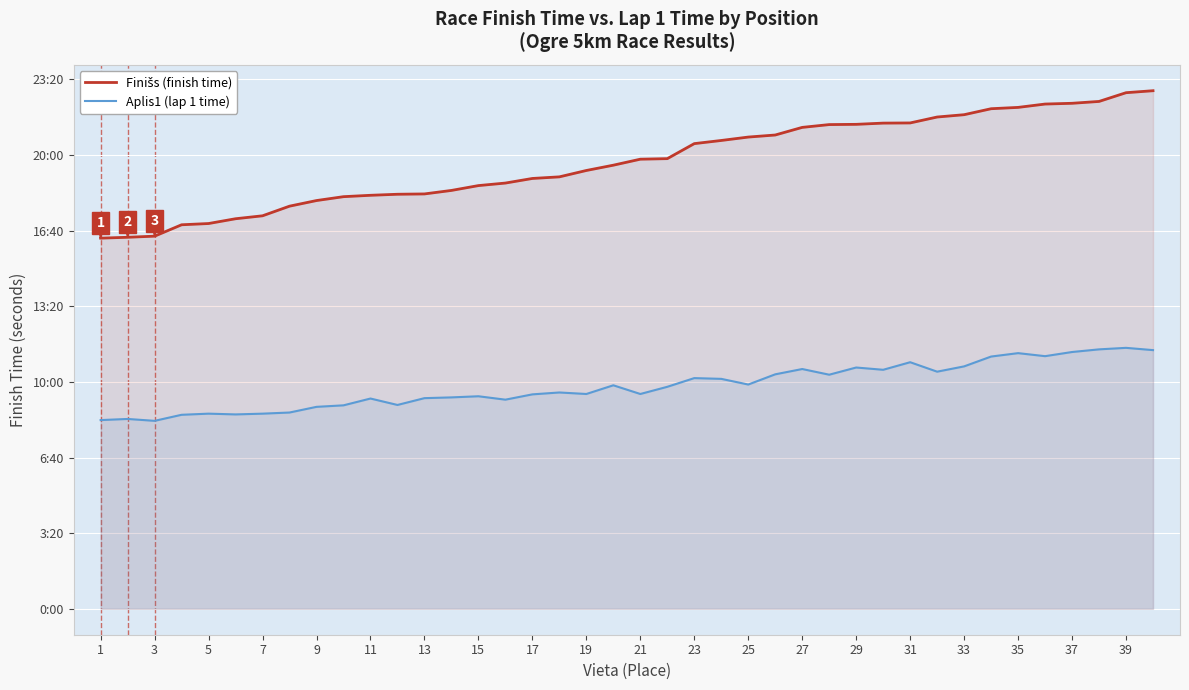

List the series in order of their overall mean, highest first.

Finišs (finish time), Aplis1 (lap 1 time)